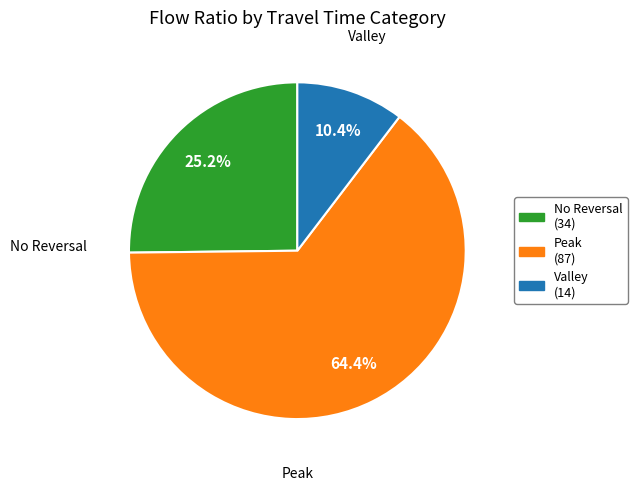

To the nearest percent, what is the difference between the largest and smallest slice percentages?

54%